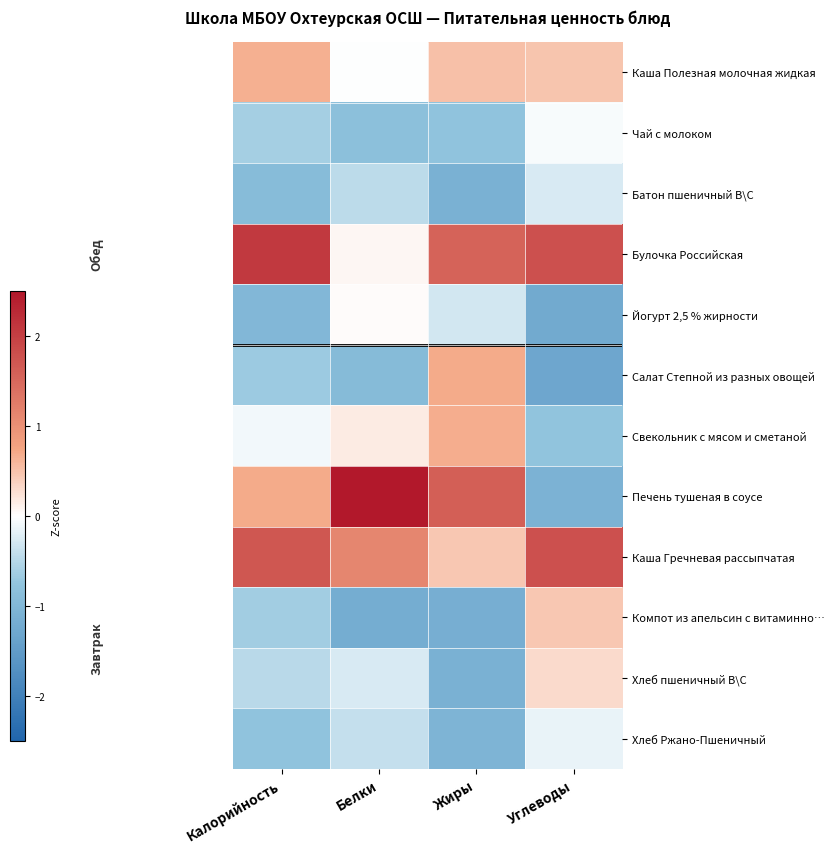

Rank the series by their maximum value, from highest to lowest.

Печень тушеная в соусе, Булочка Российская, Каша Гречневая рассыпчатая, Салат Степной из разных овощей, Свекольник с мясом и сметаной, Каша Полезная молочная жидкая, Компот из апельсин с витаминно…, Хлеб пшеничный В\С, Йогурт 2,5 % жирности, Чай с молоком, Хлеб Ржано-Пшеничный, Батон пшеничный В\С